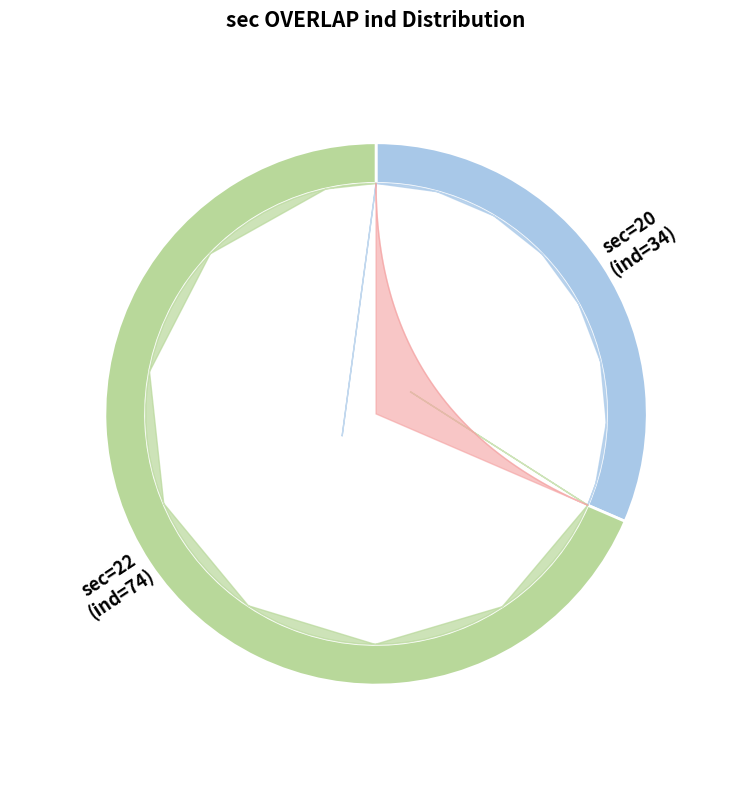

Which category has the biggest portion of the pie?

22